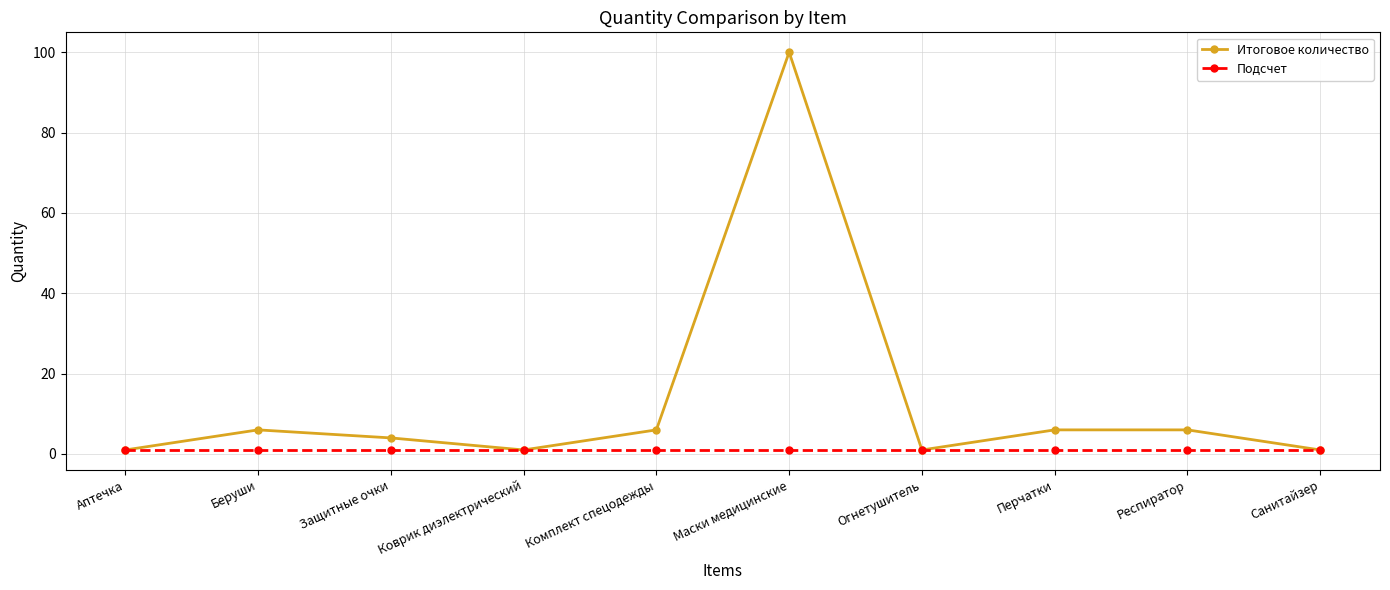

Reading left to right, transcribe all the data shown in this chart.

Итоговое количество: Аптечка=1	Беруши=6	Защитные очки=4	Коврик диэлектрический=1	Комплект спецодежды=6	Маски медицинские=100	Огнетушитель=1	Перчатки=6	Респиратор=6	Санитайзер=1
Подсчет: Аптечка=1	Беруши=1	Защитные очки=1	Коврик диэлектрический=1	Комплект спецодежды=1	Маски медицинские=1	Огнетушитель=1	Перчатки=1	Респиратор=1	Санитайзер=1